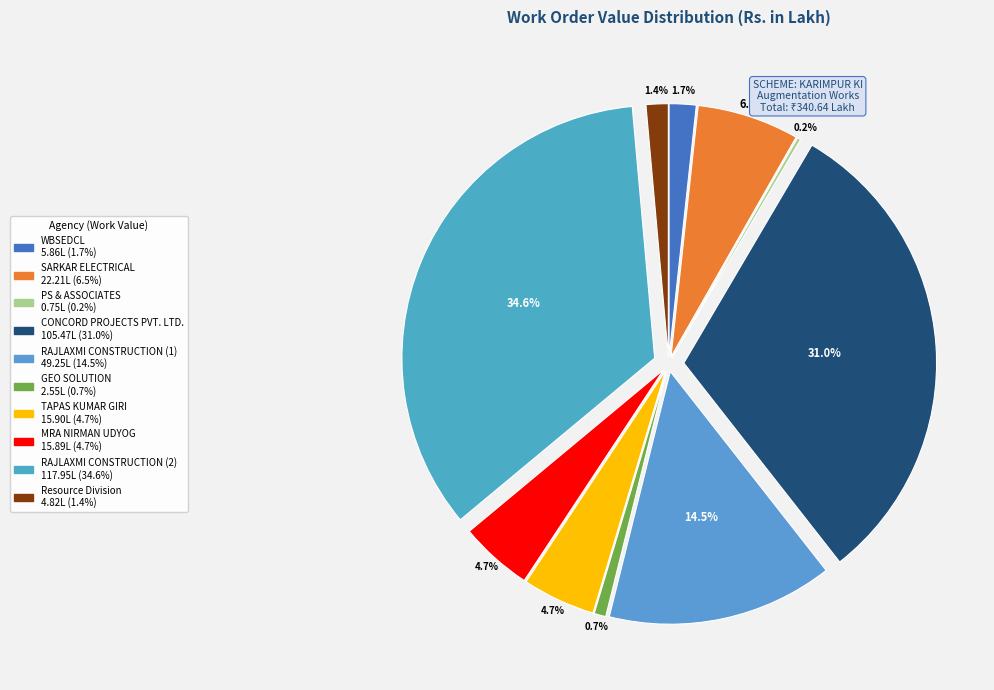

To the nearest percent, what percentage of the pie is RAJLAXMI CONSTRUCTION (1)?

14%